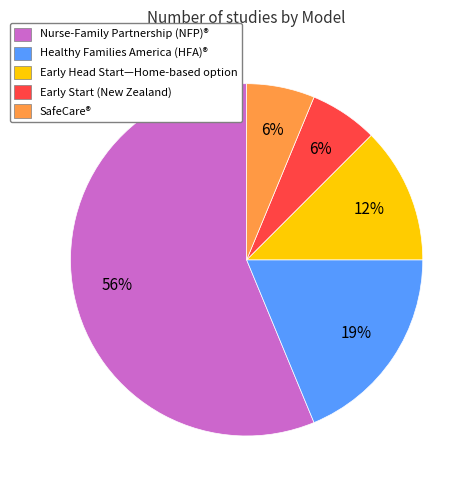

Combined, do Healthy Families America (HFA)® and Early Head Start—Home-based option account for over 50%?

No